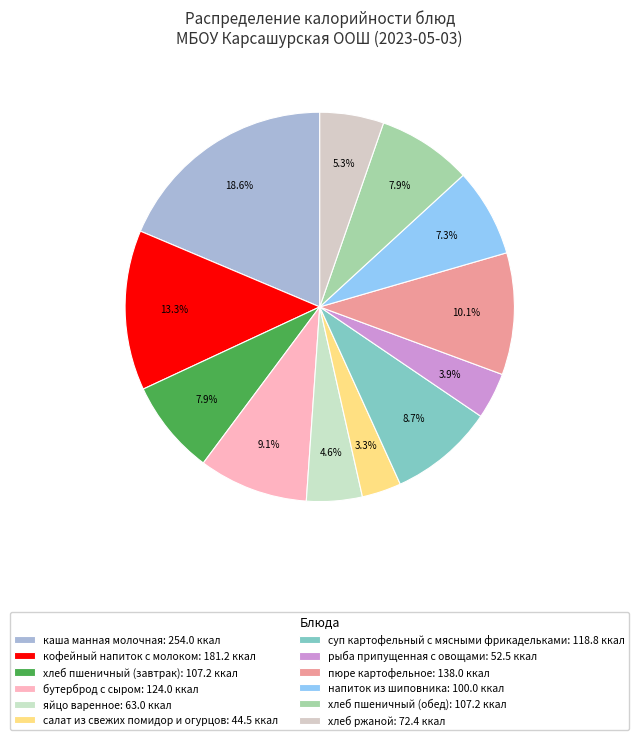

Combined, what portion of the pie is каша манная молочная and салат из свежих помидор и огурцов?

21.9%